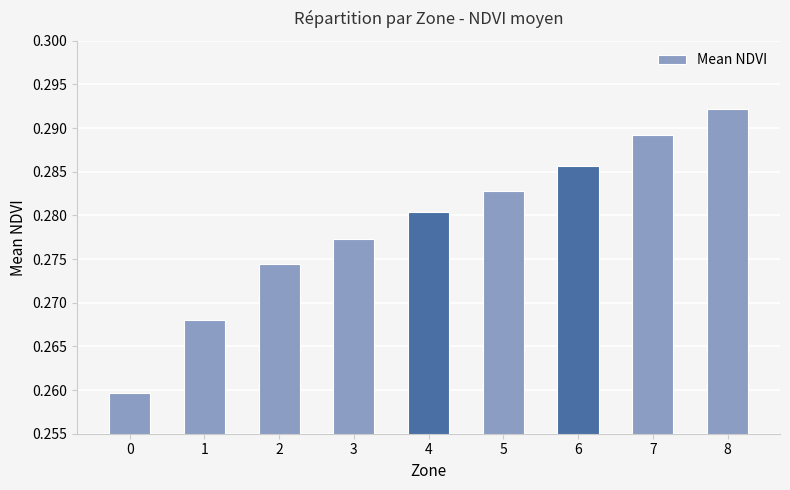

At which category does the chart reach its peak across all series?

8